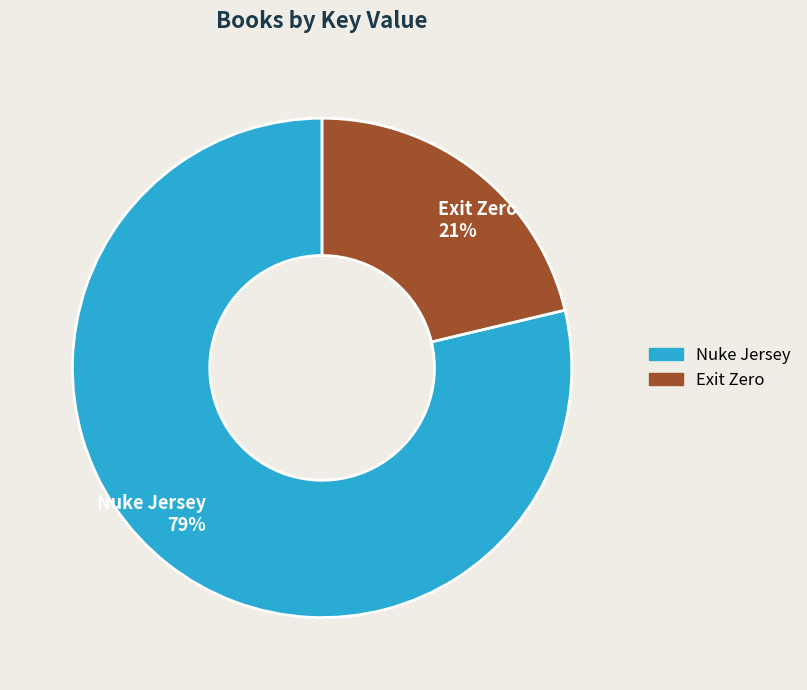

To the nearest percent, what is the average slice percentage?

50%